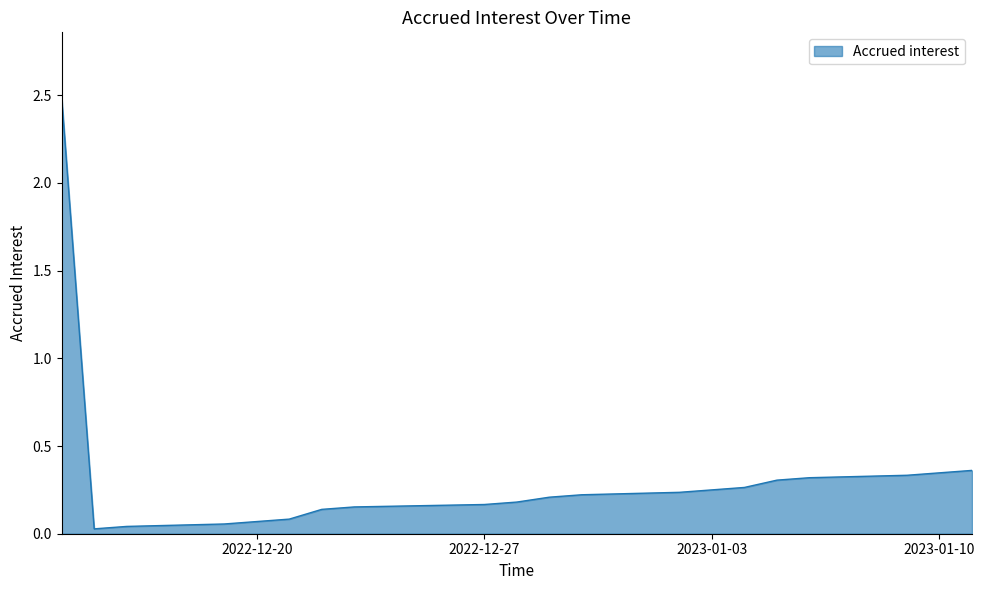

What is the value of the 7th point from the left?

0.1